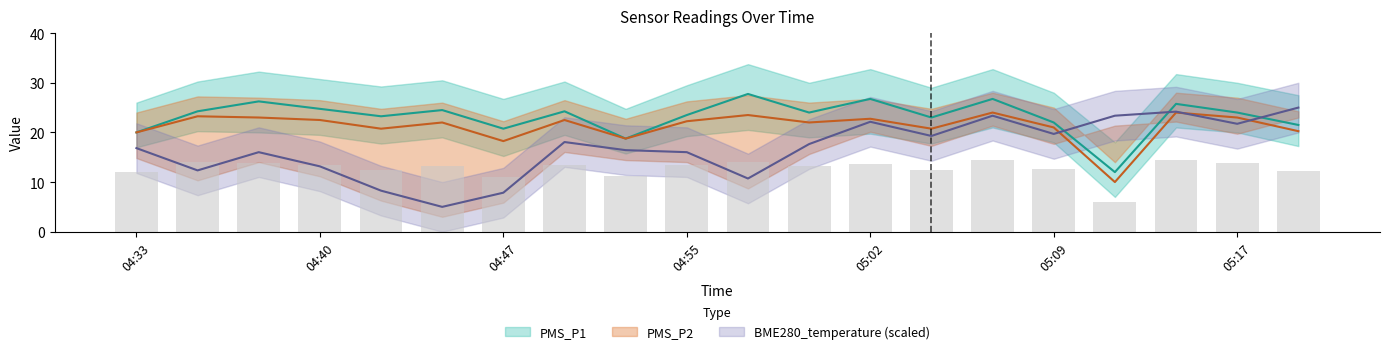

What is the lowest value of the PMS_P1 series?

12.0